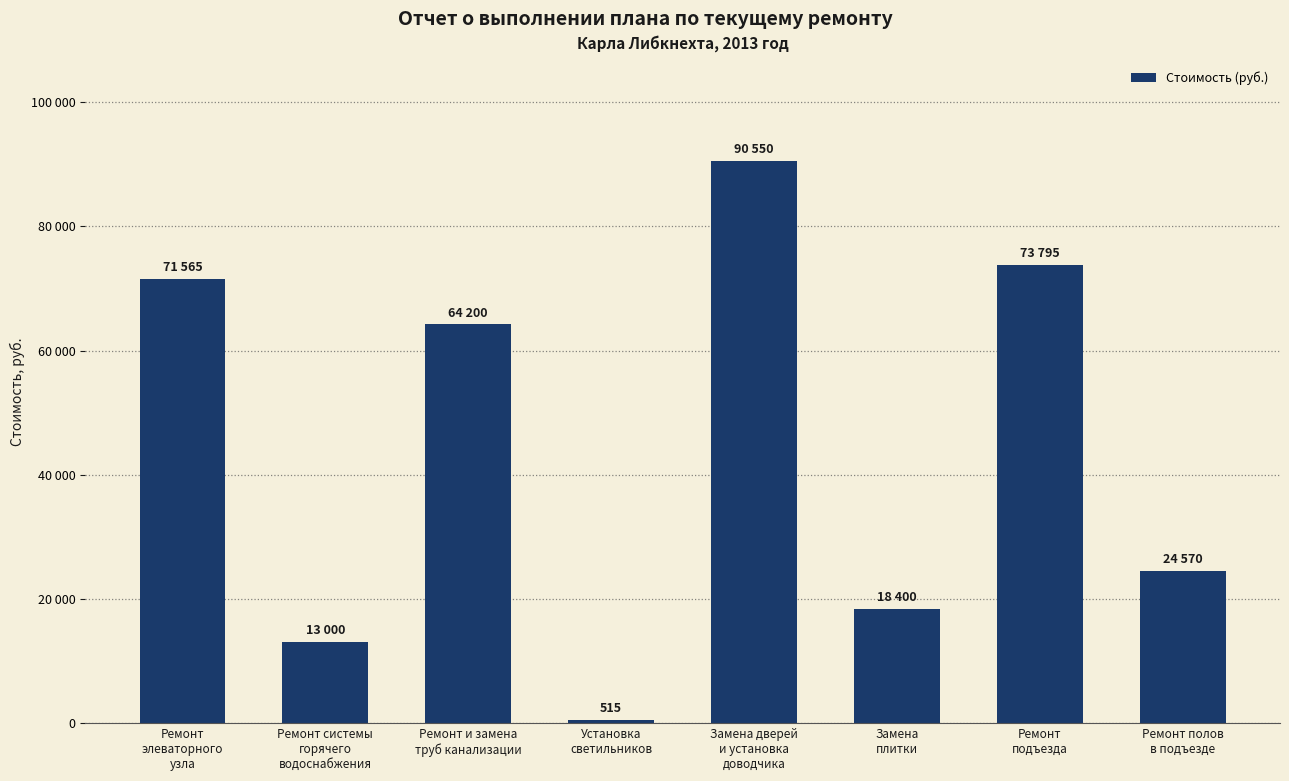

What is the difference between the maximum and minimum values?

90035